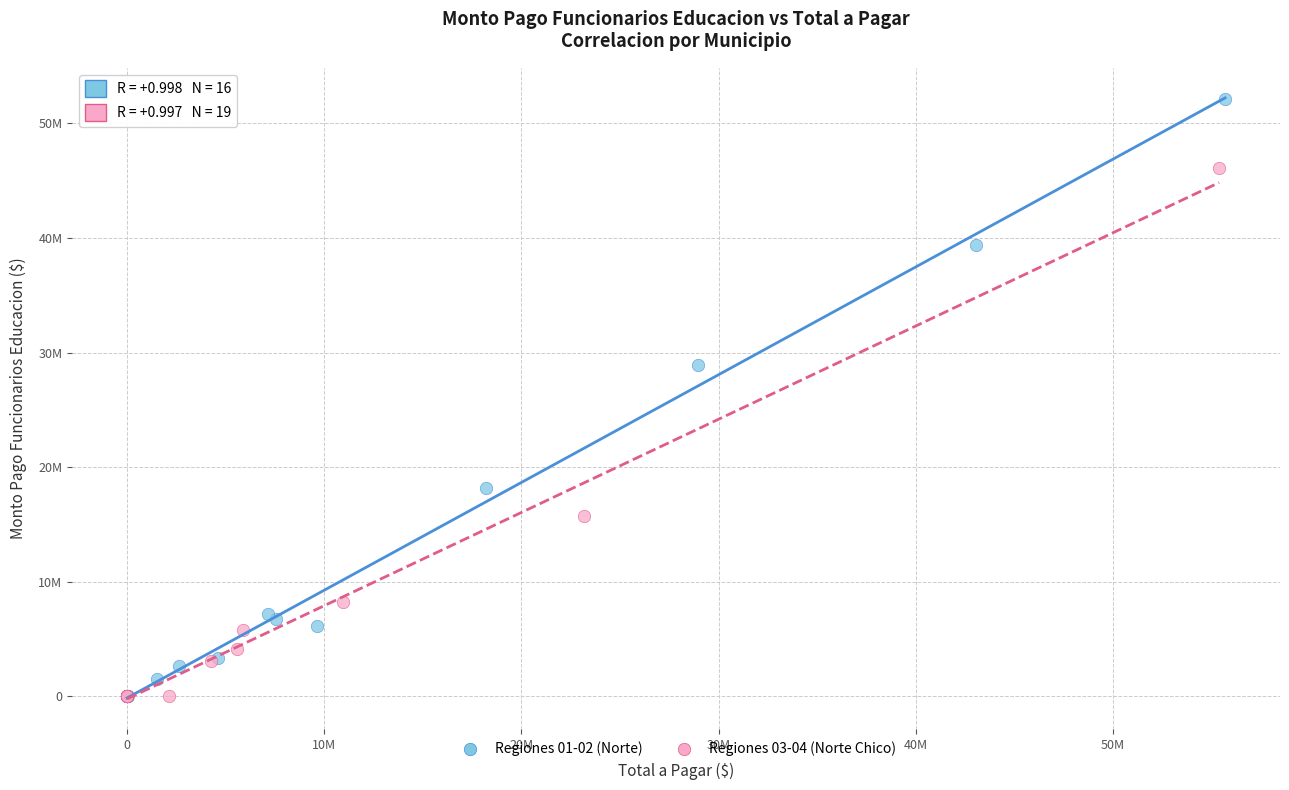

What are all the series names shown in the legend?

Regiones 01-02 (Norte), Regiones 03-04 (Norte Chico)